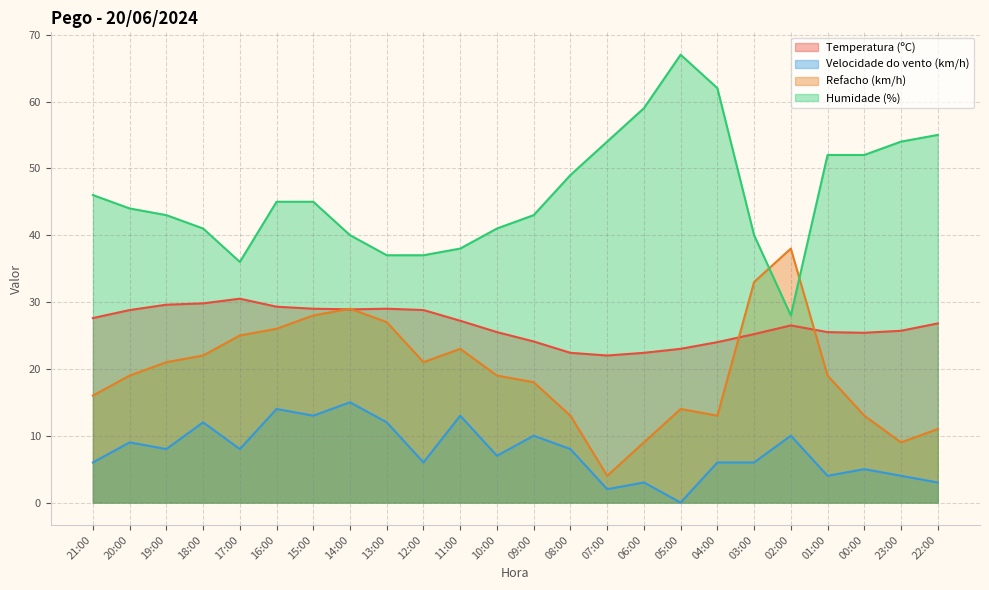

How many interior local peaks does the Refacho (km/h) series have?

4